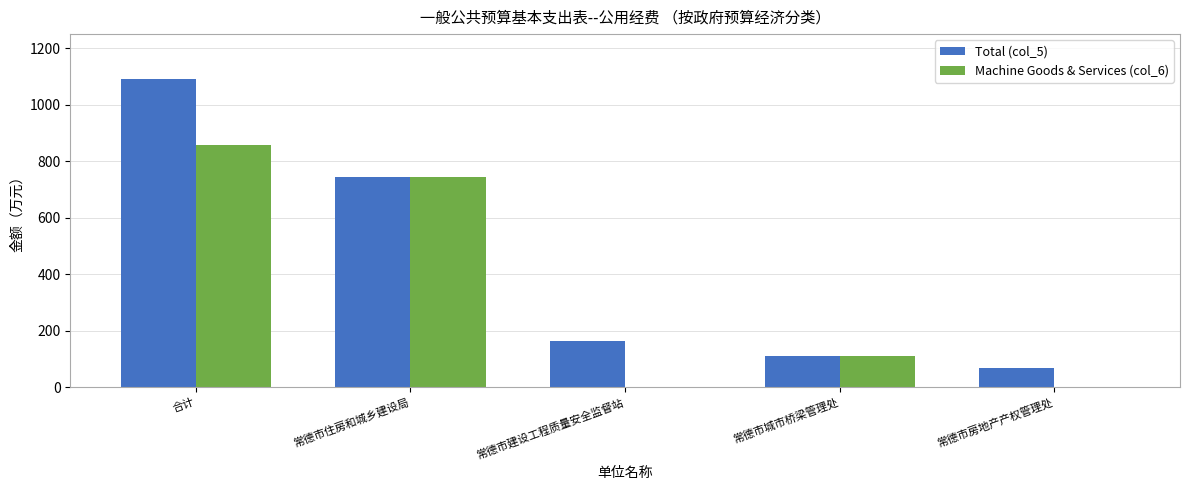

What is the sum of all Total (col_5) values?

2181.0